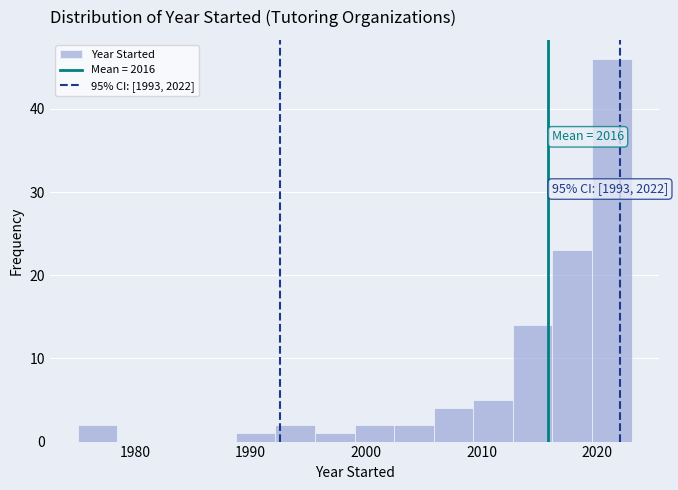

Read against the x-axis, roughly where is the centre of the tallest bar?

2021